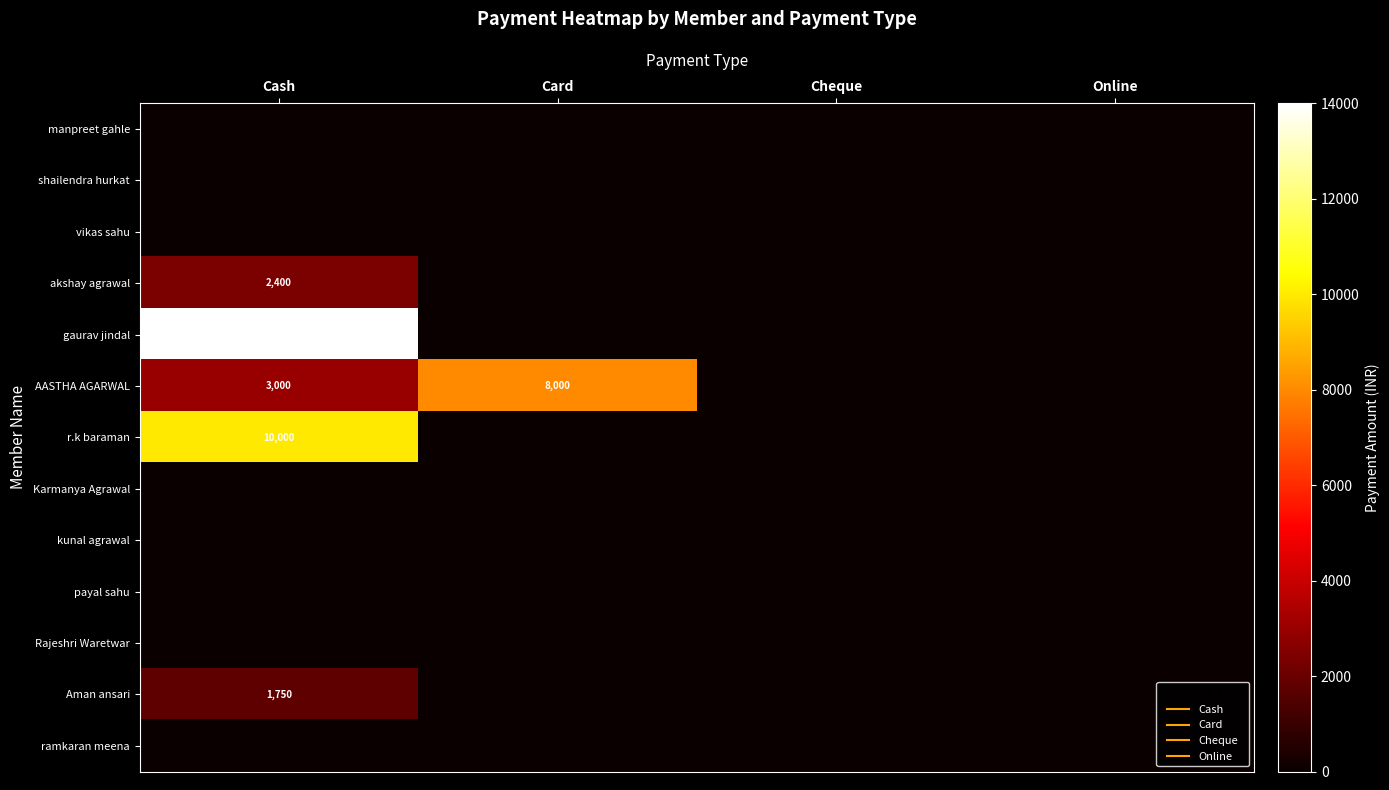

List the labels in order of manpreet gahle value, largest first.

Cash, Card, Cheque, Online